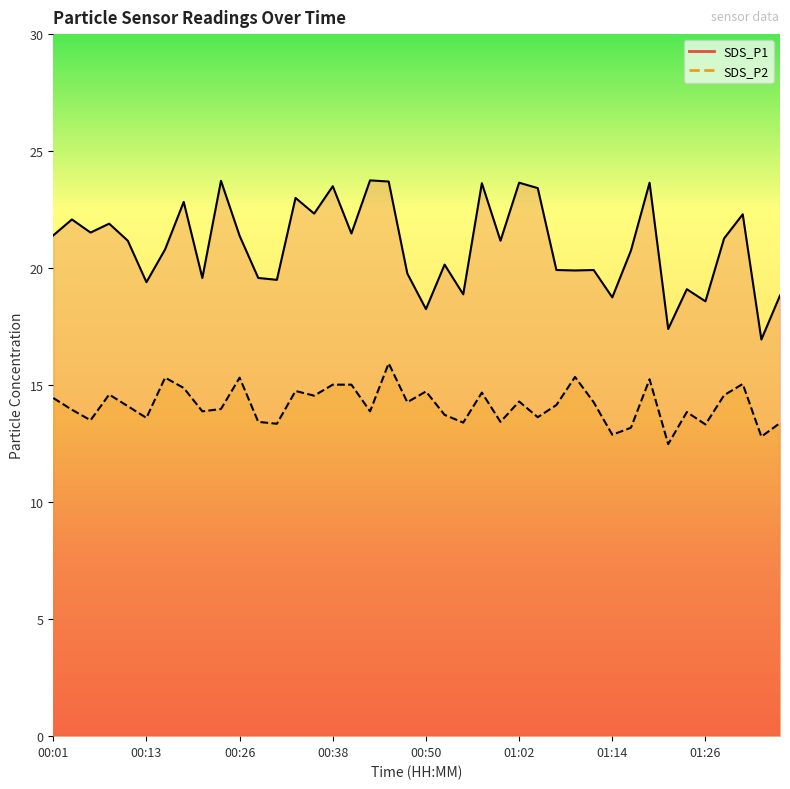

Reading left to right, extract all data points from this chart.

SDS_P1 line: 21.4	22.1	21.5	21.9	21.2	19.4	20.8	22.8	19.6	23.7	21.4	19.6	19.5	23.0	22.3	23.5	21.5	23.8	23.7	19.8	18.2	20.1	18.9	23.6	21.2	23.6	23.4	19.9	19.9	19.9	18.8	20.8	23.6	17.4	19.1	18.6	21.3	22.3	16.9	18.8
SDS_P2 line: 14.4	13.9	13.5	14.6	14.1	13.6	15.3	14.9	13.9	14.0	15.3	13.4	13.3	14.8	14.6	15.0	15.0	13.9	15.9	14.3	14.7	13.7	13.4	14.7	13.4	14.3	13.6	14.2	15.3	14.3	12.9	13.2	15.2	12.5	13.8	13.3	14.6	15.1	12.8	13.4